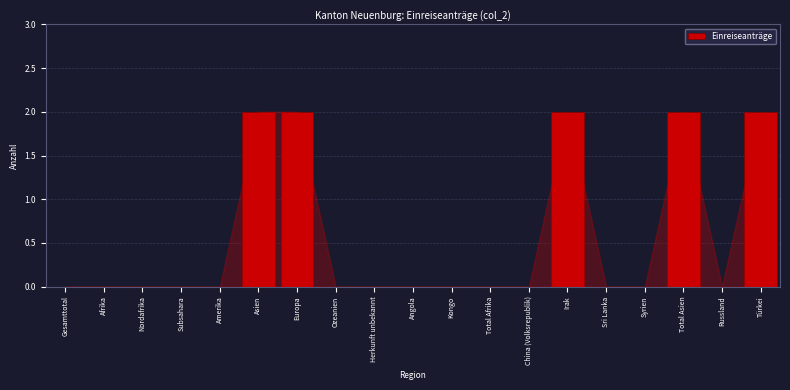

Reading left to right, what are all the values shown in this chart?

Gesamttotal=0	Afrika=0	Nordafrika=0	Subsahara=0	Amerika=0	Asien=2	Europa=2	Ozeanien=0	Herkunft unbekannt=0	Angola=0	Kongo=0	Total Afrika=0	China (Volksrepublik)=0	Irak=2	Sri Lanka=0	Syrien=0	Total Asien=2	Russland=0	Türkei=2